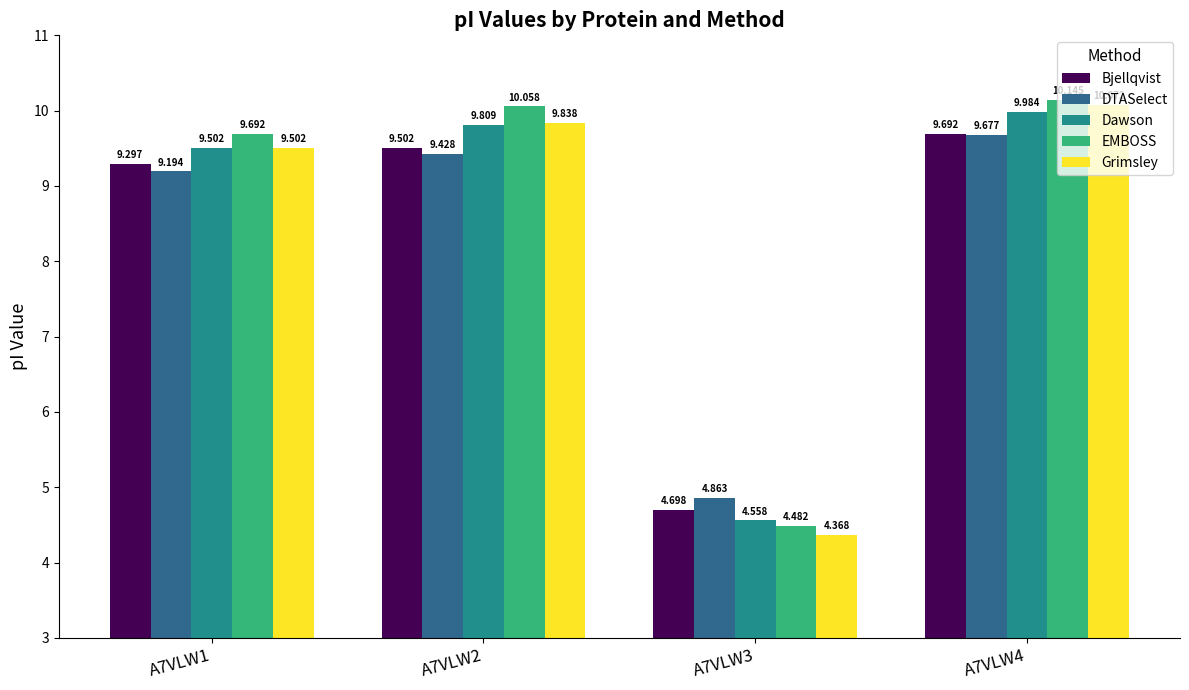

Rank the series by their maximum value, from highest to lowest.

EMBOSS, Grimsley, Dawson, Bjellqvist, DTASelect